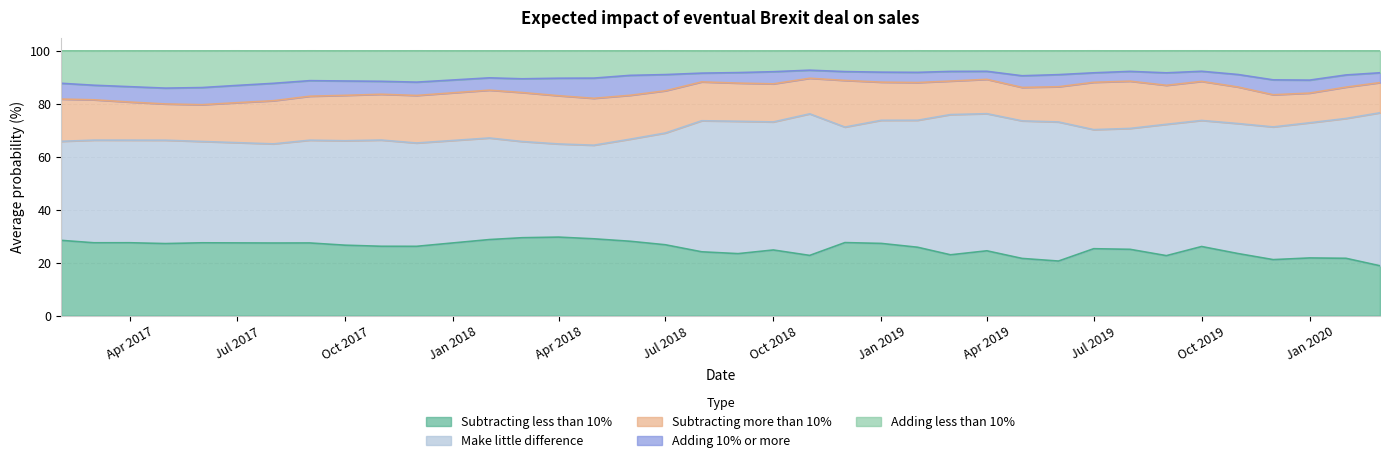

Reading left to right, extract all data points from this chart.

Subtracting less than 10%: 2017-02-01=28.5	2017-03-01=27.5	2017-04-01=27.6	2017-05-01=27.2	2017-06-01=27.5	2017-07-01=27.5	2017-08-01=27.4	2017-09-01=27.5	2017-10-01=26.6	2017-11-01=26.2	2017-12-01=26.2	2018-01-01=27.5	2018-02-01=28.8	2018-03-01=29.4	2018-04-01=29.7	2018-05-01=29.0	2018-06-01=28.1	2018-07-01=26.8	2018-08-01=24.1	2018-09-01=23.4	2018-10-01=24.8	2018-11-01=22.8	2018-12-01=27.6	2019-01-01=27.3	2019-02-01=25.9	2019-03-01=23.0	2019-04-01=24.5	2019-05-01=21.6	2019-06-01=20.6	2019-07-01=25.3	2019-08-01=25.1	2019-09-01=22.7	2019-10-01=26.1	2019-11-01=23.5	2019-12-01=21.2	2020-01-01=21.8	2020-02-01=21.7	2020-03-01=18.9
Make little difference: 2017-02-01=37.4	2017-03-01=38.8	2017-04-01=38.7	2017-05-01=39.0	2017-06-01=38.3	2017-07-01=37.9	2017-08-01=37.4	2017-09-01=38.8	2017-10-01=39.4	2017-11-01=40.1	2017-12-01=39.0	2018-01-01=38.7	2018-02-01=38.4	2018-03-01=36.3	2018-04-01=35.2	2018-05-01=35.3	2018-06-01=38.5	2018-07-01=42.2	2018-08-01=49.5	2018-09-01=50.0	2018-10-01=48.3	2018-11-01=53.5	2018-12-01=43.6	2019-01-01=46.5	2019-02-01=48.0	2019-03-01=52.9	2019-04-01=51.8	2019-05-01=51.9	2019-06-01=52.5	2019-07-01=45.0	2019-08-01=45.6	2019-09-01=49.6	2019-10-01=47.6	2019-11-01=49.1	2019-12-01=50.1	2020-01-01=51.0	2020-02-01=52.8	2020-03-01=57.8
Subtracting more than 10%: 2017-02-01=15.9	2017-03-01=15.2	2017-04-01=14.4	2017-05-01=13.7	2017-06-01=13.9	2017-07-01=15.1	2017-08-01=16.3	2017-09-01=16.6	2017-10-01=17.1	2017-11-01=17.3	2017-12-01=17.9	2018-01-01=18.0	2018-02-01=18.1	2018-03-01=18.5	2018-04-01=18.2	2018-05-01=17.7	2018-06-01=16.6	2018-07-01=15.9	2018-08-01=14.7	2018-09-01=14.4	2018-10-01=14.4	2018-11-01=13.4	2018-12-01=17.6	2019-01-01=14.4	2019-02-01=14.2	2019-03-01=12.7	2019-04-01=13.0	2019-05-01=12.6	2019-06-01=13.3	2019-07-01=17.9	2019-08-01=17.8	2019-09-01=14.7	2019-10-01=14.8	2019-11-01=13.8	2019-12-01=12.1	2020-01-01=11.2	2020-02-01=11.8	2020-03-01=11.4
Adding 10% or more: 2017-02-01=6.0	2017-03-01=5.5	2017-04-01=5.8	2017-05-01=6.0	2017-06-01=6.5	2017-07-01=6.5	2017-08-01=6.6	2017-09-01=5.9	2017-10-01=5.4	2017-11-01=4.9	2017-12-01=5.0	2018-01-01=4.8	2018-02-01=4.7	2018-03-01=5.2	2018-04-01=6.6	2018-05-01=7.6	2018-06-01=7.5	2018-07-01=6.1	2018-08-01=3.3	2018-09-01=4.0	2018-10-01=4.6	2018-11-01=3.0	2018-12-01=3.3	2019-01-01=3.8	2019-02-01=3.9	2019-03-01=3.6	2019-04-01=3.0	2019-05-01=4.4	2019-06-01=4.6	2019-07-01=3.6	2019-08-01=3.7	2019-09-01=4.7	2019-10-01=3.8	2019-11-01=4.7	2019-12-01=5.6	2020-01-01=4.9	2020-02-01=4.6	2020-03-01=3.7
Adding less than 10%: 2017-02-01=12.2	2017-03-01=13.0	2017-04-01=13.5	2017-05-01=14.1	2017-06-01=13.9	2017-07-01=13.1	2017-08-01=12.2	2017-09-01=11.3	2017-10-01=11.4	2017-11-01=11.5	2017-12-01=11.8	2018-01-01=11.0	2018-02-01=10.2	2018-03-01=10.6	2018-04-01=10.3	2018-05-01=10.3	2018-06-01=9.2	2018-07-01=9.0	2018-08-01=8.4	2018-09-01=8.2	2018-10-01=7.9	2018-11-01=7.3	2018-12-01=7.8	2019-01-01=8.0	2019-02-01=8.1	2019-03-01=7.8	2019-04-01=7.7	2019-05-01=9.4	2019-06-01=9.0	2019-07-01=8.3	2019-08-01=7.8	2019-09-01=8.3	2019-10-01=7.7	2019-11-01=8.9	2019-12-01=10.9	2020-01-01=11.1	2020-02-01=9.1	2020-03-01=8.3